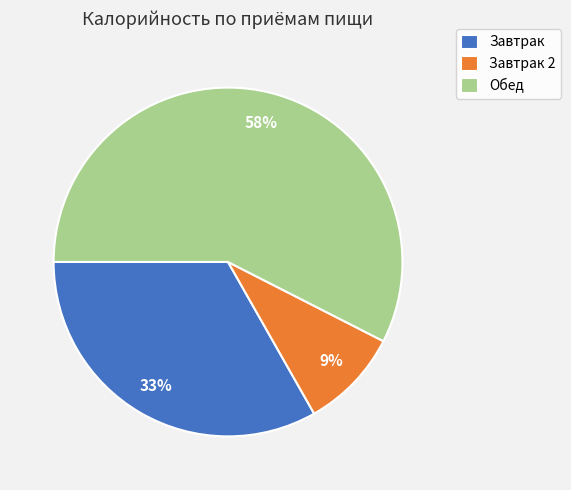

How many segments does this pie chart have?

3